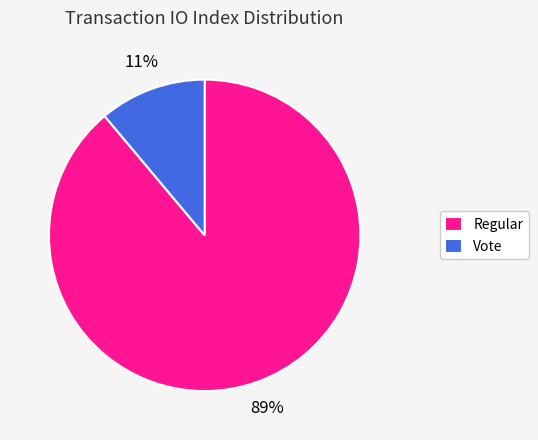

Rank the categories by value from lowest to highest.

Vote, Regular